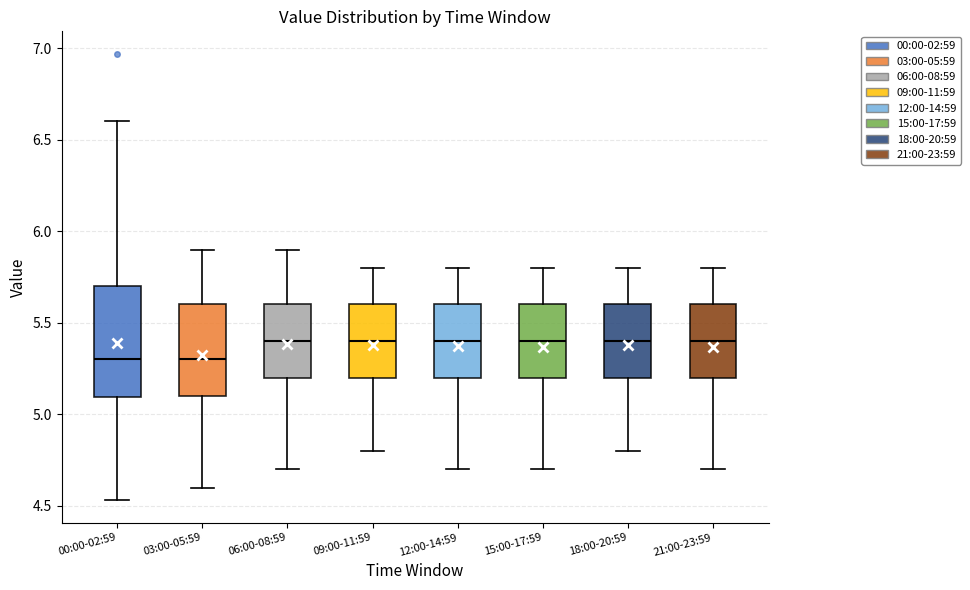

Reading left to right, transcribe this box plot: for each box, give where its median line is, the range the box spans, and where its two whiskers end, as read against the y-axis. The values are not printed on the chart, so give them approximately, as read against the axis.

00:00-02:59: median 5.30, box 5.10 to 5.70, whiskers 4.55 to 6.60
03:00-05:59: median 5.30, box 5.10 to 5.60, whiskers 4.60 to 5.90
06:00-08:59: median 5.40, box 5.20 to 5.60, whiskers 4.70 to 5.90
09:00-11:59: median 5.40, box 5.20 to 5.60, whiskers 4.80 to 5.80
12:00-14:59: median 5.40, box 5.20 to 5.60, whiskers 4.70 to 5.80
15:00-17:59: median 5.40, box 5.20 to 5.60, whiskers 4.70 to 5.80
18:00-20:59: median 5.40, box 5.20 to 5.60, whiskers 4.80 to 5.80
21:00-23:59: median 5.40, box 5.20 to 5.60, whiskers 4.70 to 5.80